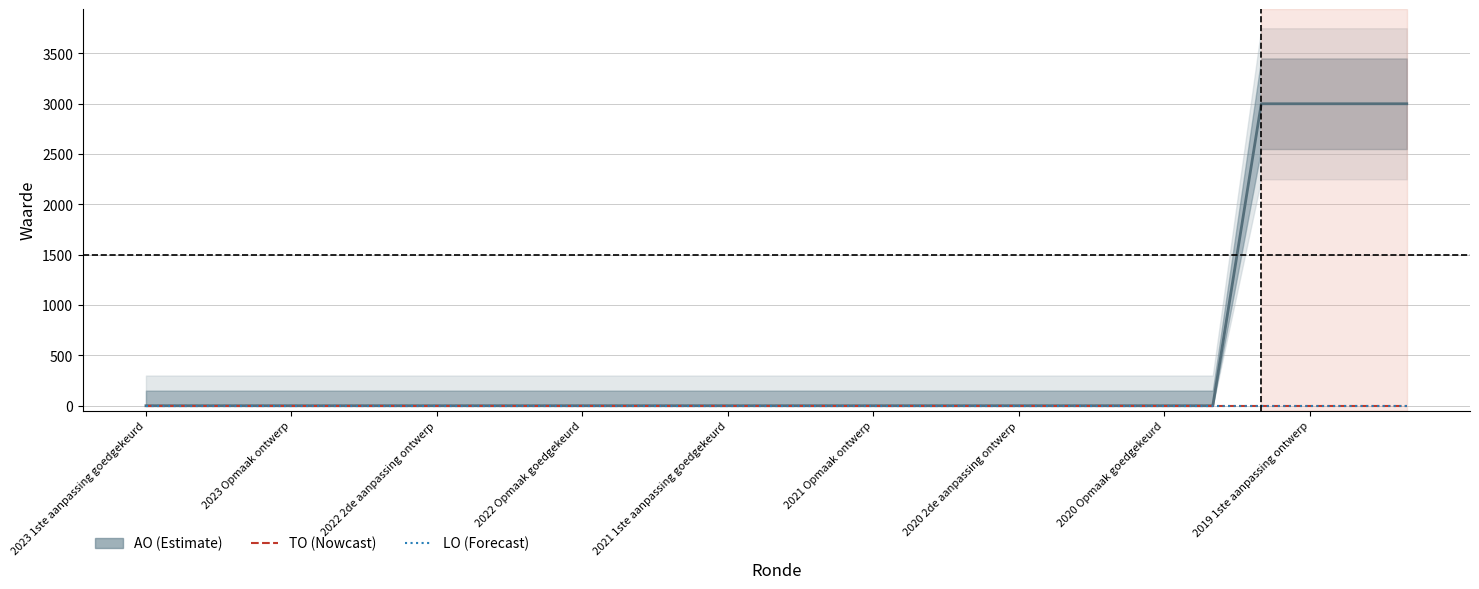

What are all the series names shown in the legend?

AO, TO, LO